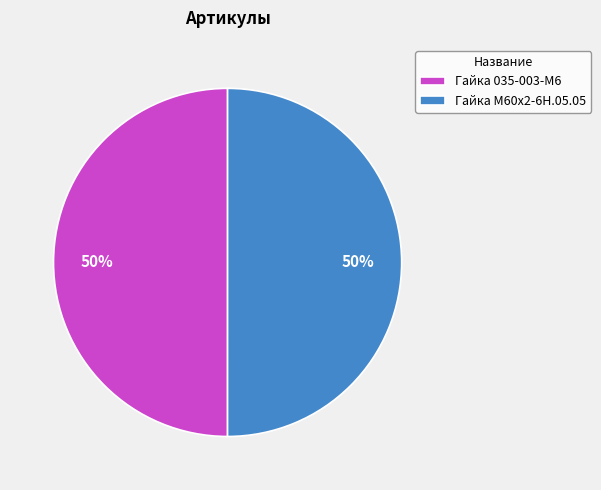

To the nearest percent, what percentage of the pie is Гайка М60х2-6Н.05.05?

50%